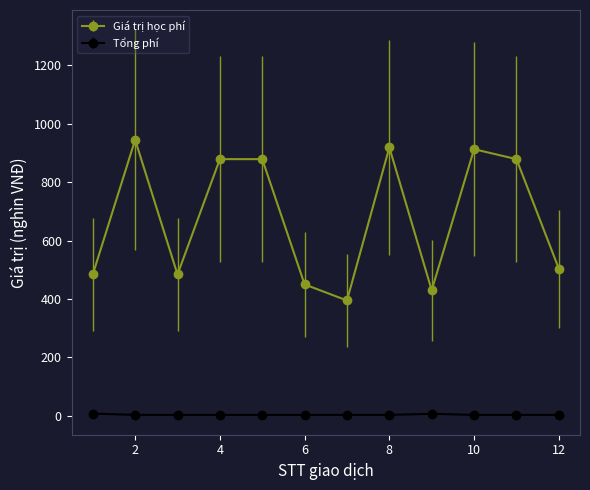

Which series has the largest total across all categories?

Giá trị học phí